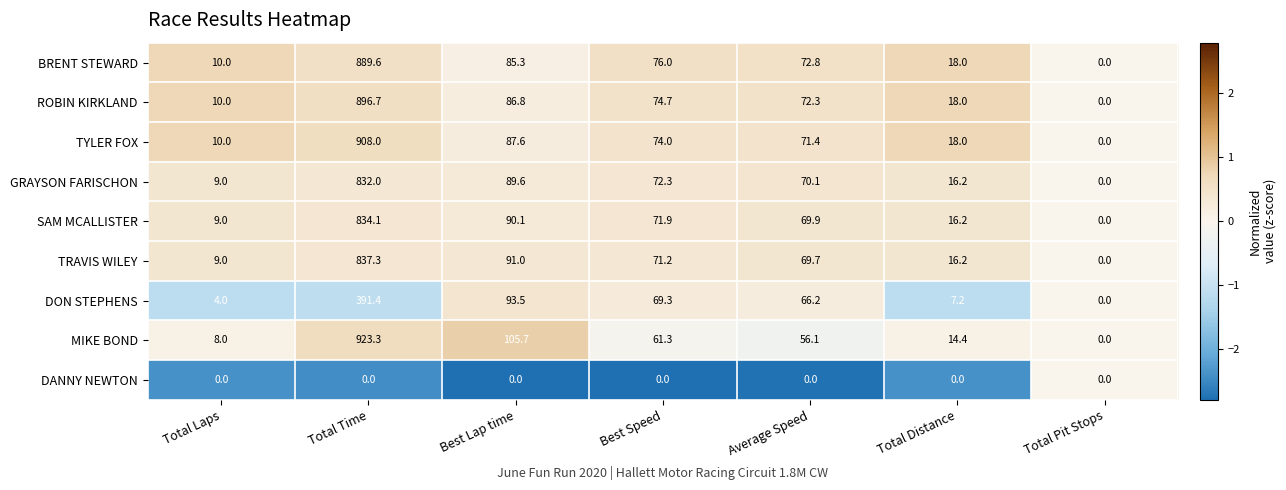

Count the number of data series in this chart.

9